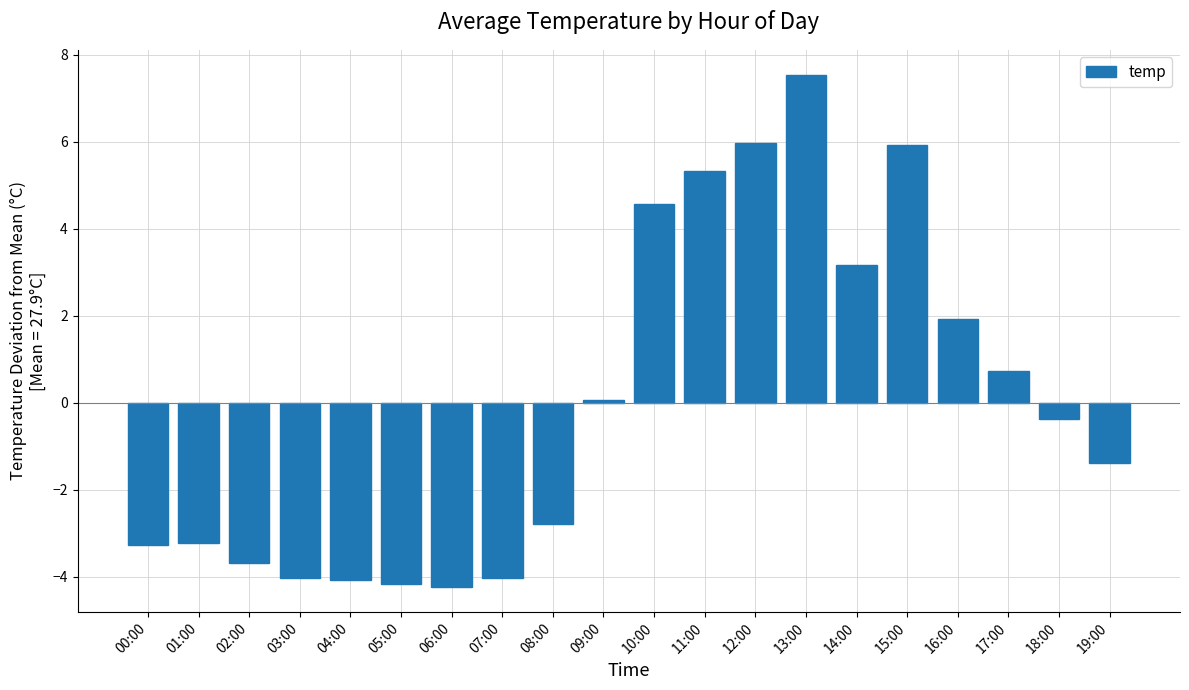

What is the difference between the second highest and minimum values?

10.2